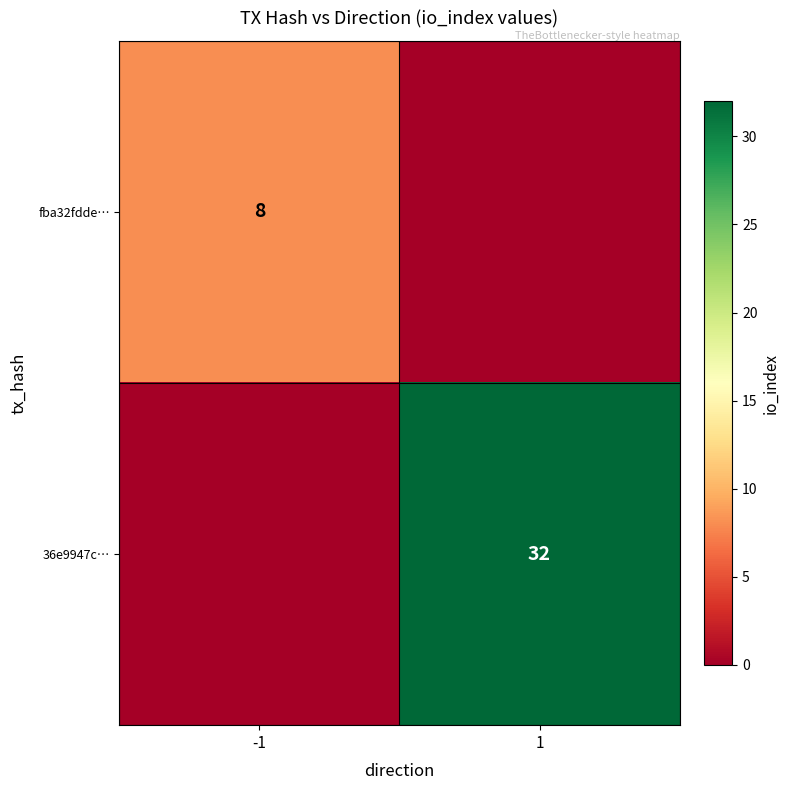

True or false: fba32fdde… has a value of 8 at -1.

True